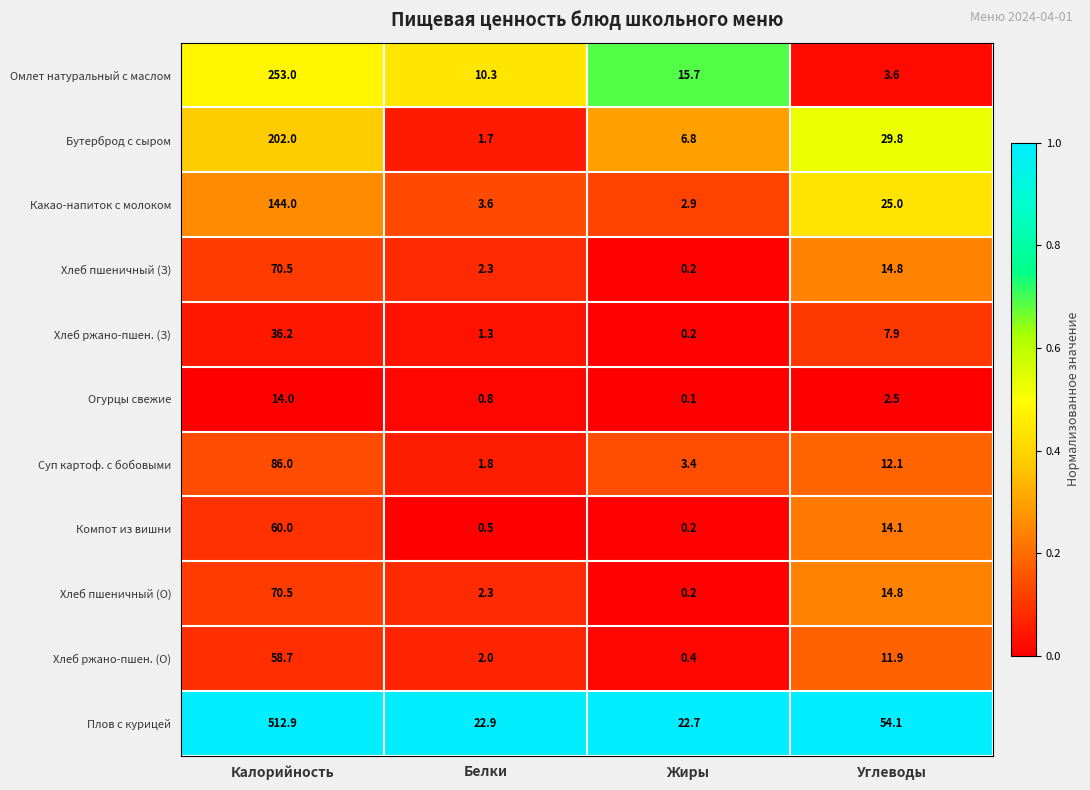

What is the difference between the highest and lowest values at Жиры?

22.6